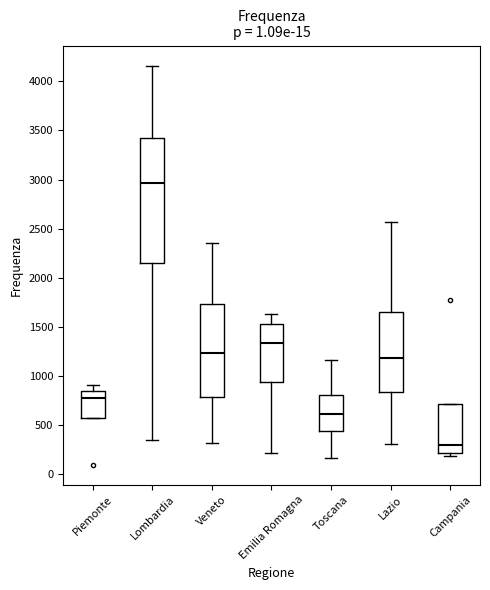

Where does the upper whisker of the box for Piemonte end on the y-axis? The values are not printed on the chart, so give them approximately, as read against the axis.

900